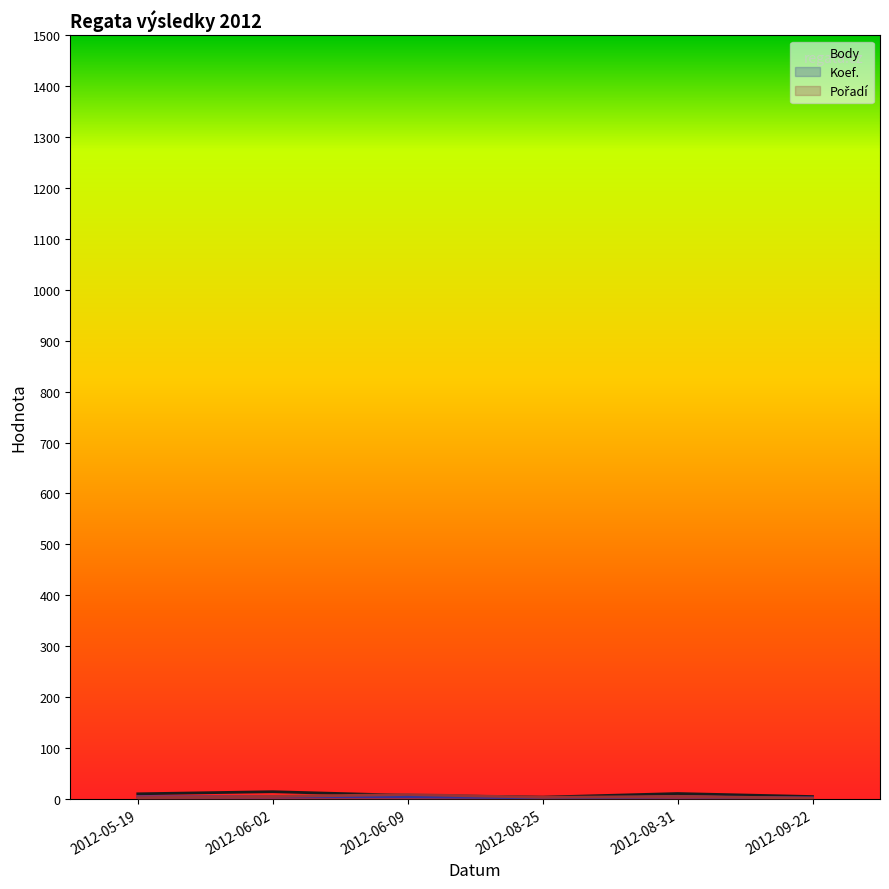

Where is the first local minimum for Body?

2012-08-25